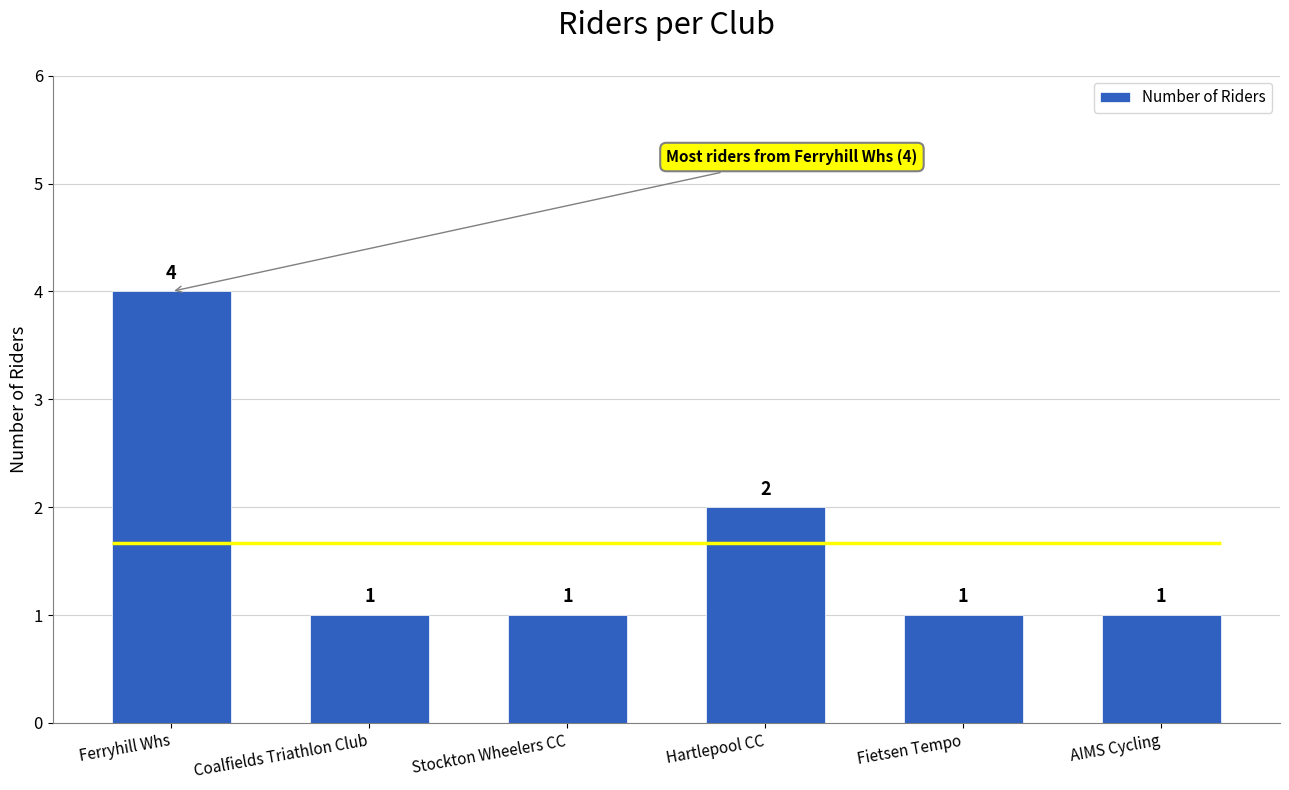

Reading right to left, list all the values displayed in this chart.

AIMS Cycling=1	Fietsen Tempo=1	Hartlepool CC=2	Stockton Wheelers CC=1	Coalfields Triathlon Club=1	Ferryhill Whs=4